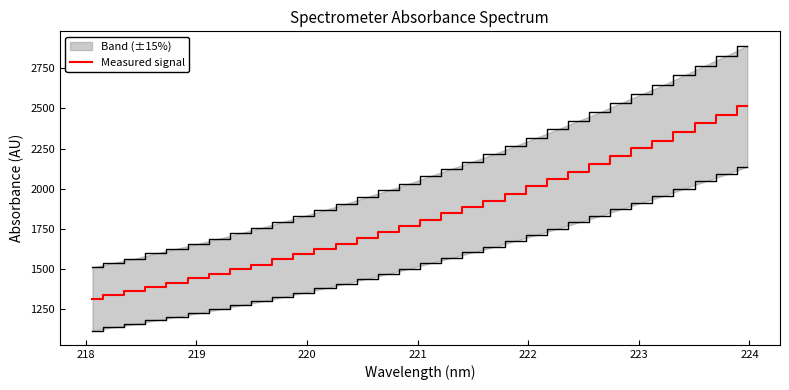

What is the value of the 20th point from the left?

1926.3